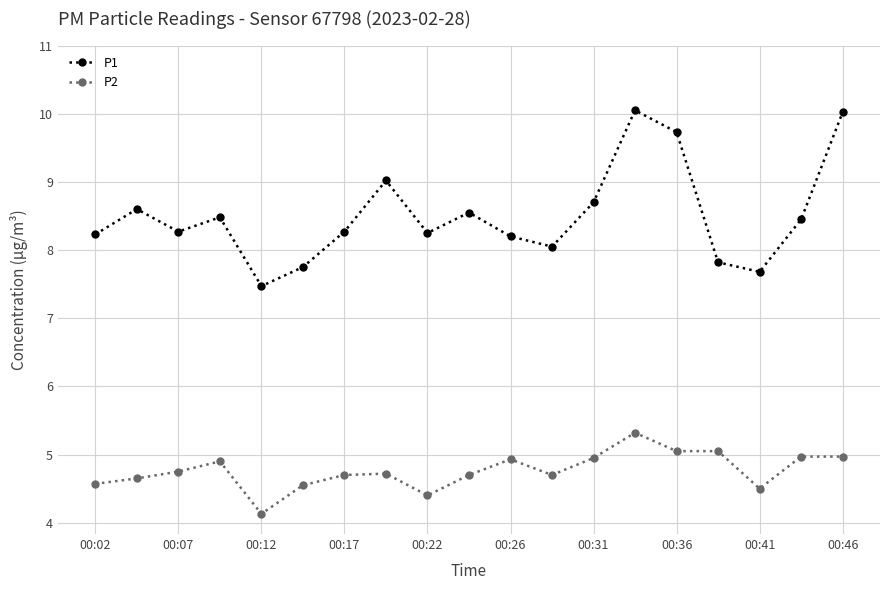

Which series has the largest range (max minus min)?

P1